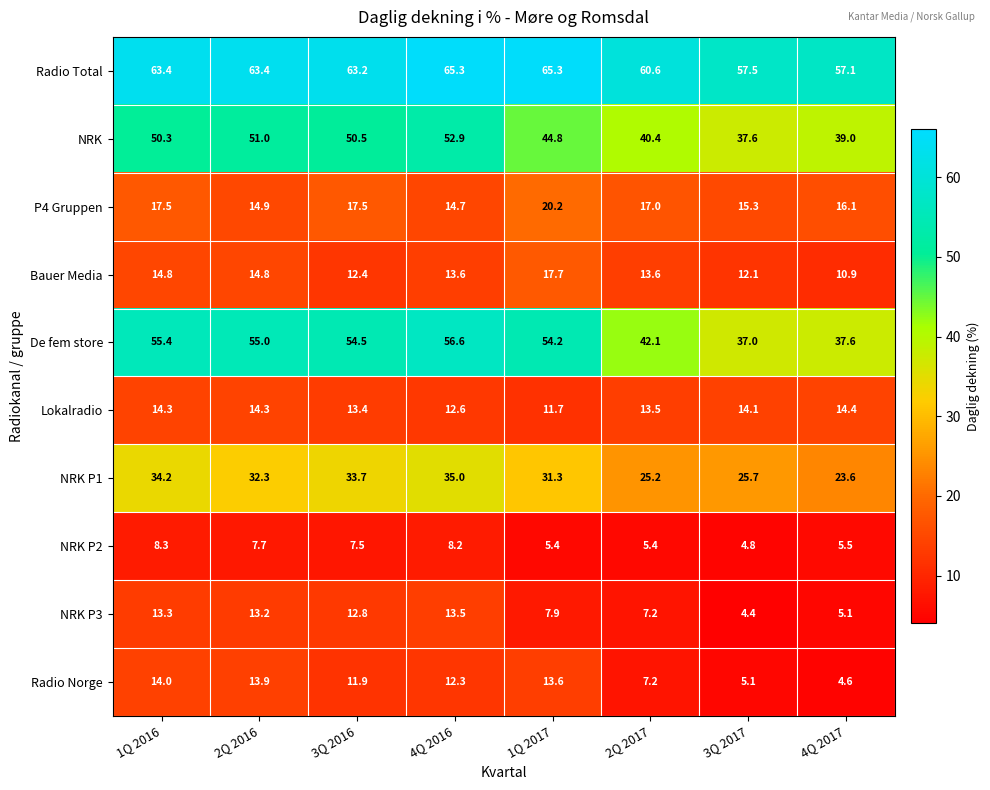

Count the number of categories in the chart.

8